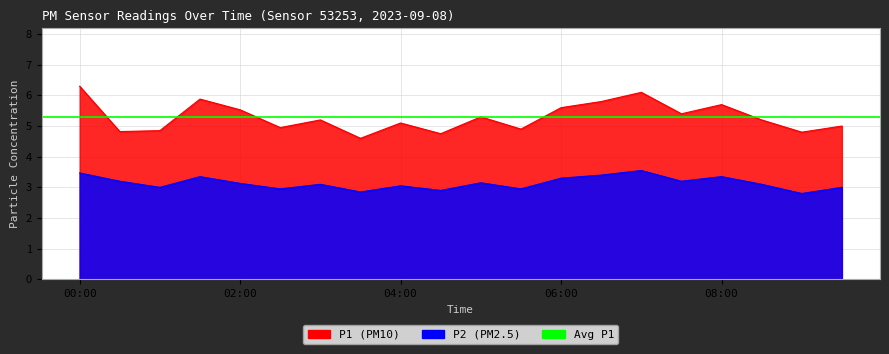

Which has a higher value, 06:30 or 07:00?

07:00